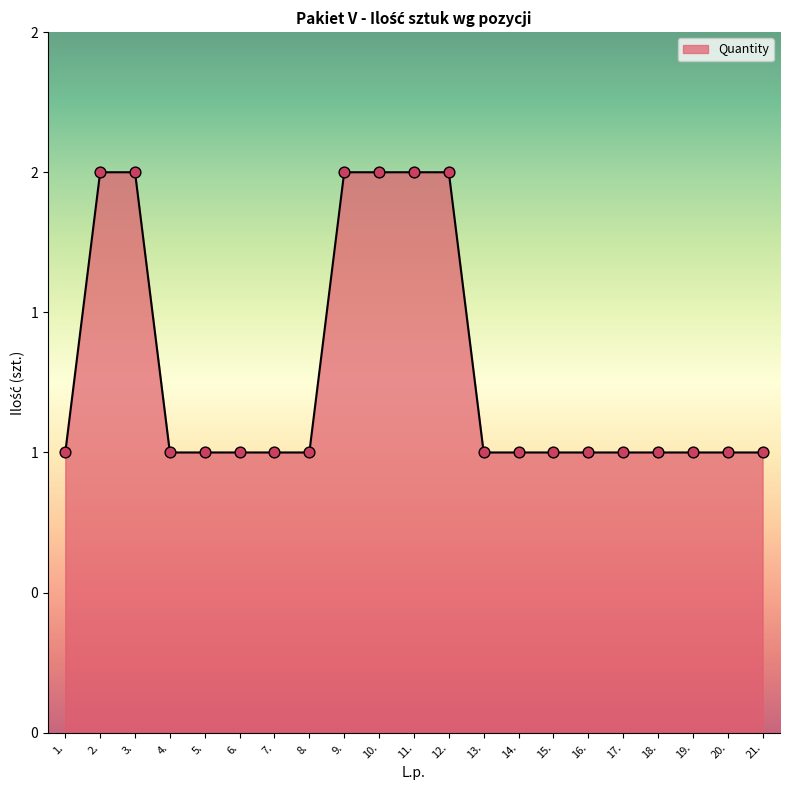

What is the ratio of the value at 8. to the value at 7.?

1.0